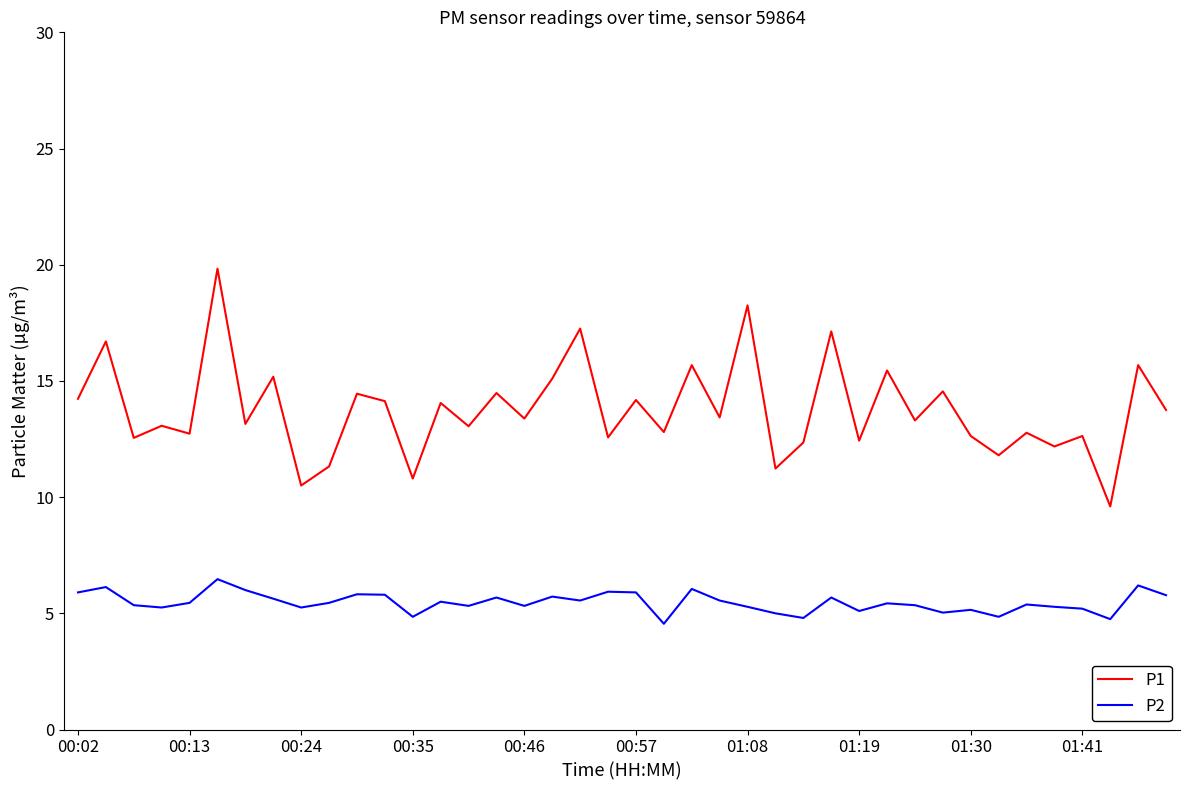

List the series in order of their overall mean, highest first.

P1, P2